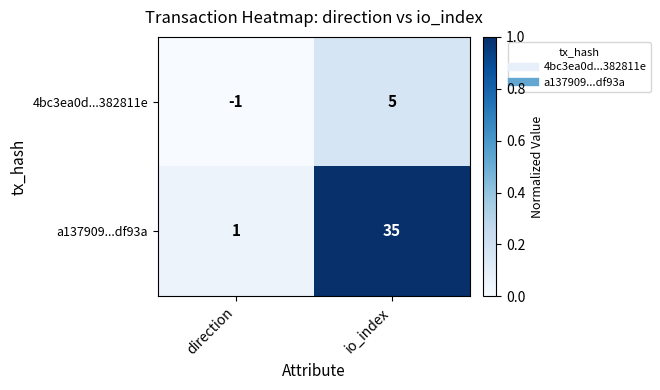

Which series has the largest total across all categories?

a137909...df93a